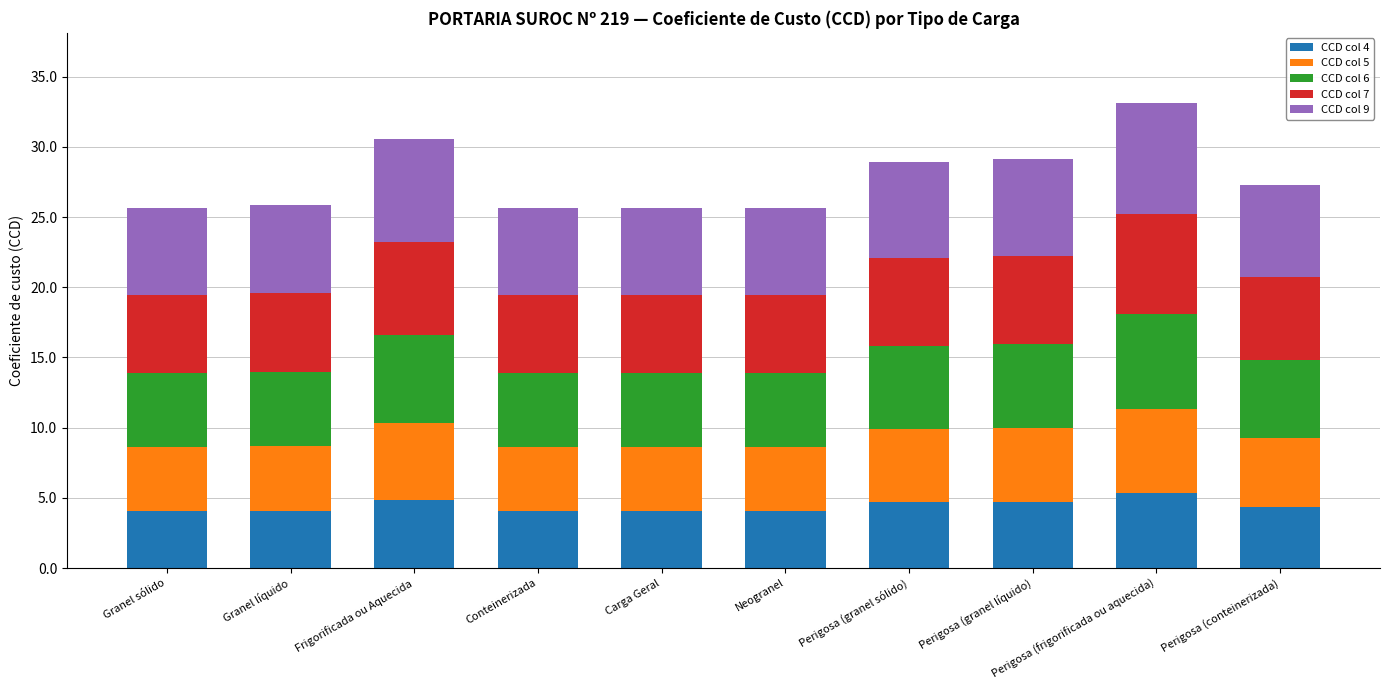

How many distinct data groups are displayed?

5